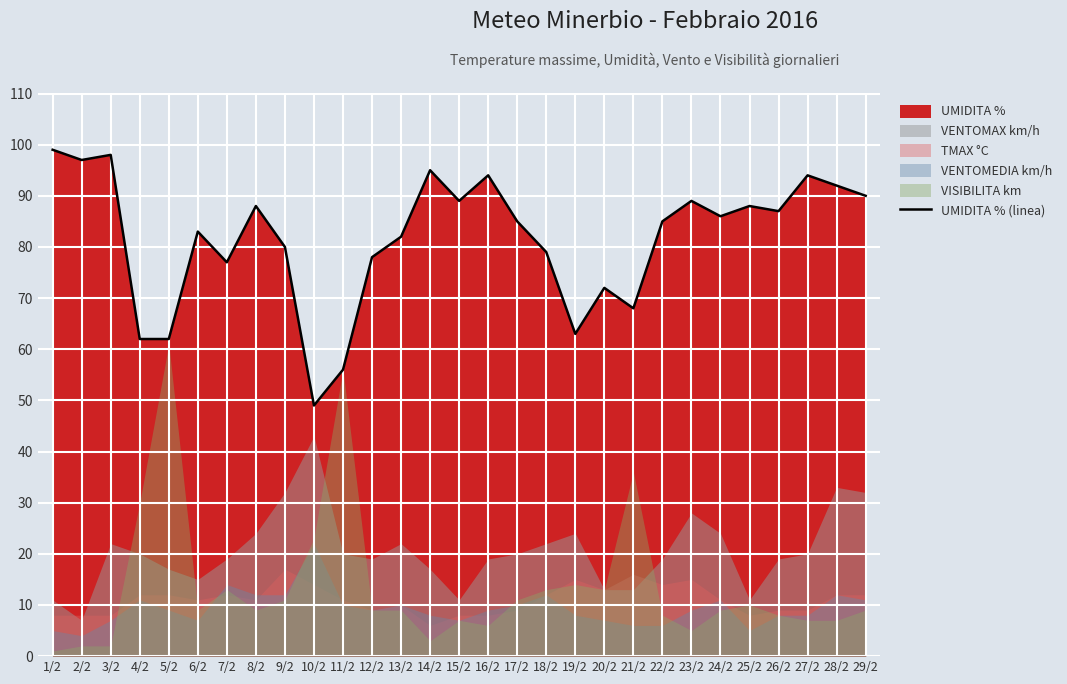

Which label corresponds to the largest value in the chart?

1/2